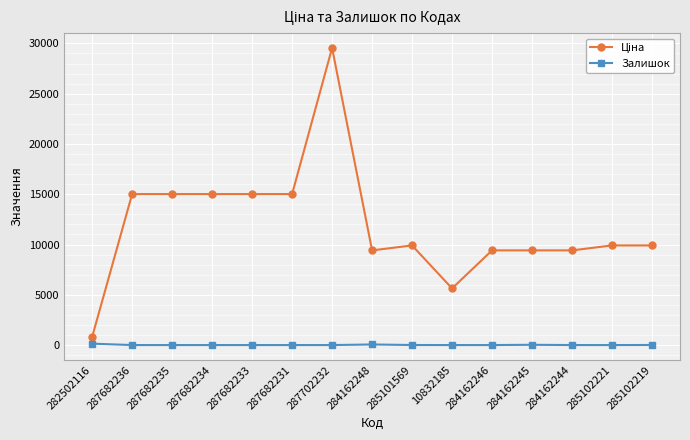

Does the chart have visible grid lines?

Yes